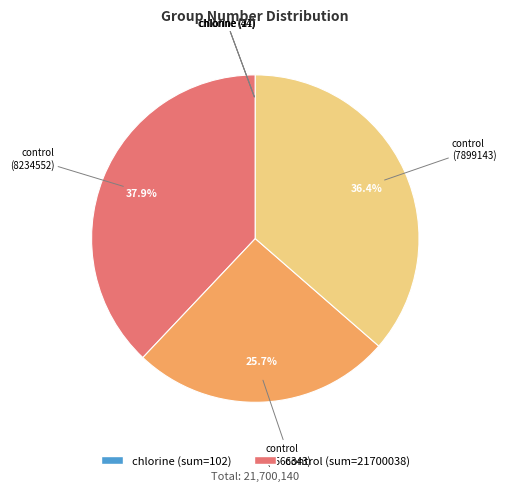

Does any single category account for the majority?

No